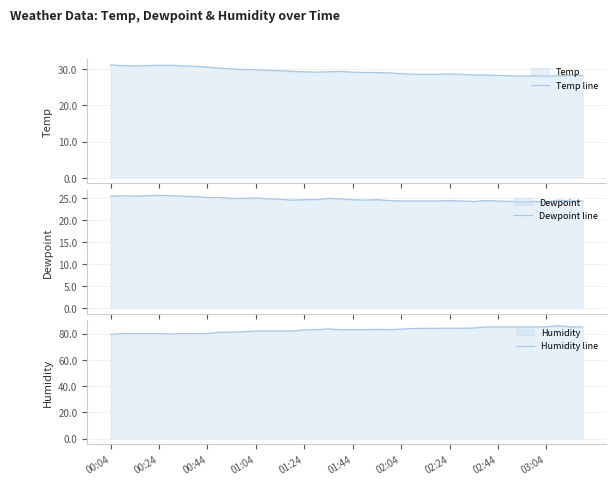

What is the difference between the second highest and second lowest values in the Humidity line series?

5.4